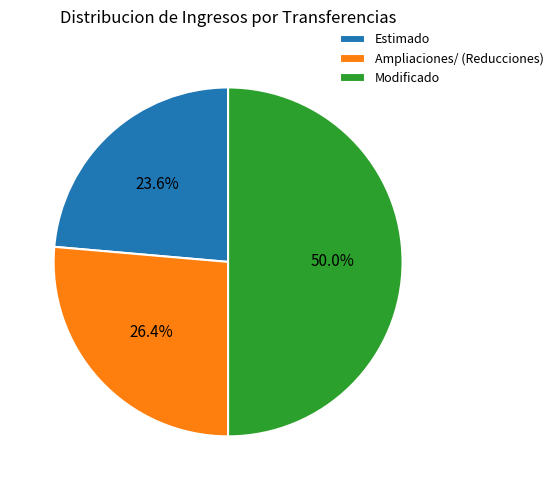

To the nearest percent, what portion does Estimado represent?

24%